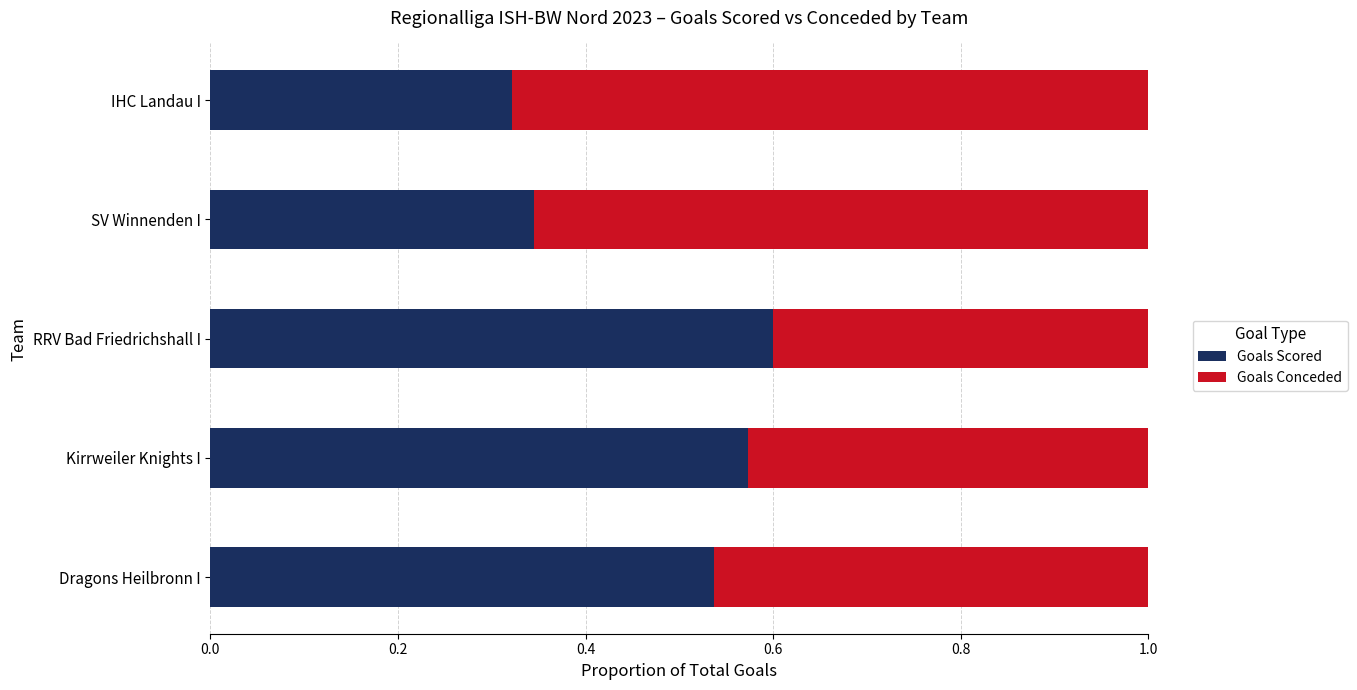

At which label does Goals Scored reach its minimum?

IHC Landau I